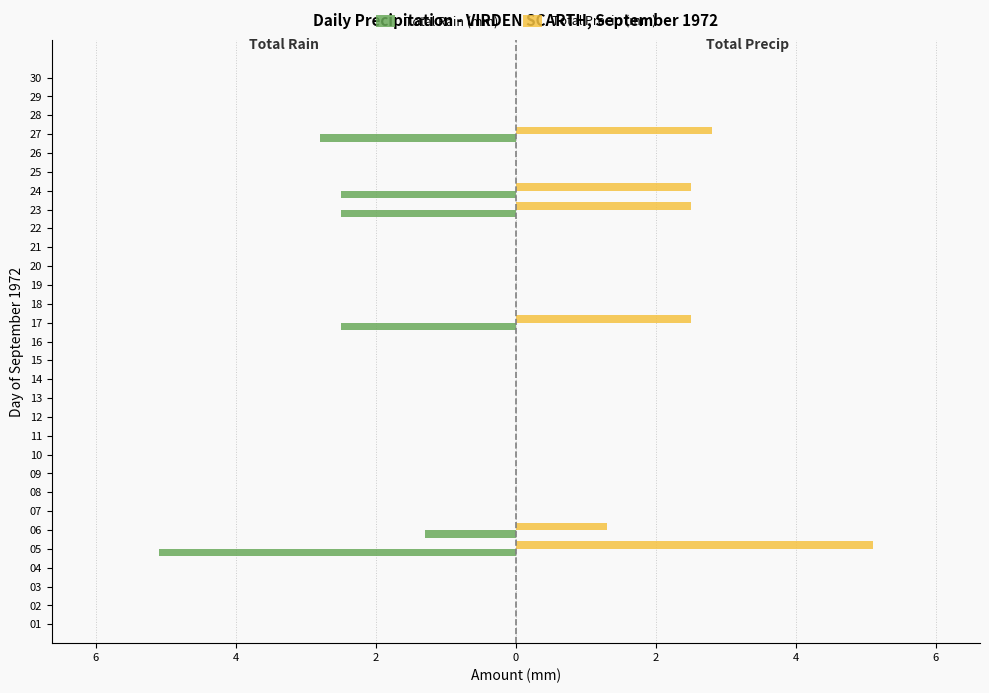

Reading left to right, transcribe all the data shown in this chart.

Total Rain (mm): 0.0	0.0	0.0	0.0	-5.1	-1.3	0.0	0.0	0.0	0.0	0.0	0.0	0.0	0.0	0.0	0.0	-2.5	0.0	0.0	0.0	0.0	0.0	-2.5	-2.5	0.0	0.0	-2.8	0.0	0.0	0.0
Total Precip (mm): 0.0	0.0	0.0	0.0	5.1	1.3	0.0	0.0	0.0	0.0	0.0	0.0	0.0	0.0	0.0	0.0	2.5	0.0	0.0	0.0	0.0	0.0	2.5	2.5	0.0	0.0	2.8	0.0	0.0	0.0